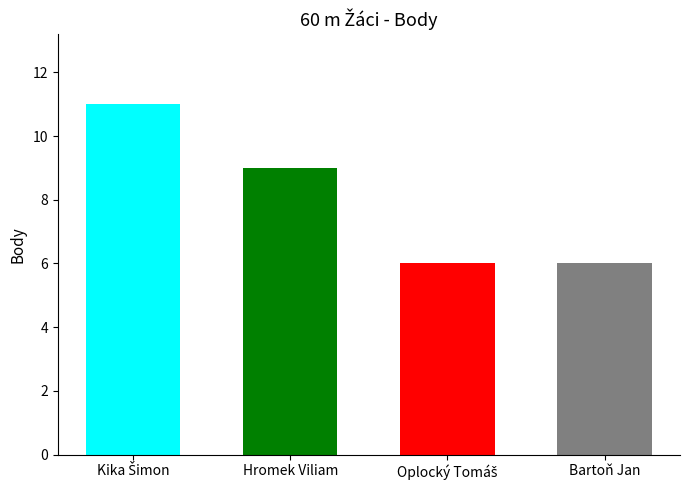

Count the number of values greater than 9.

1